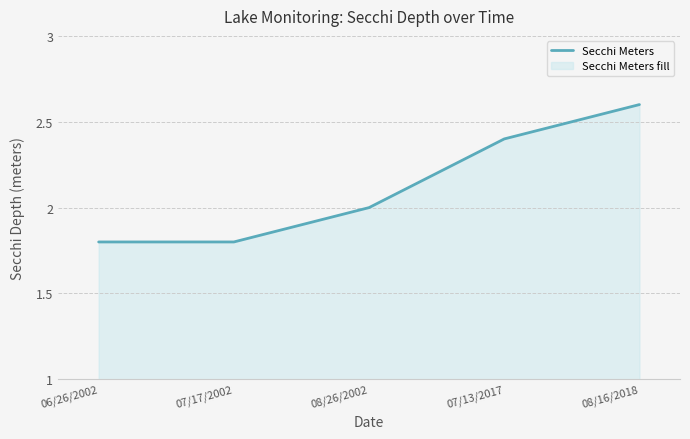

What position from the left is 07/17/2002?

2